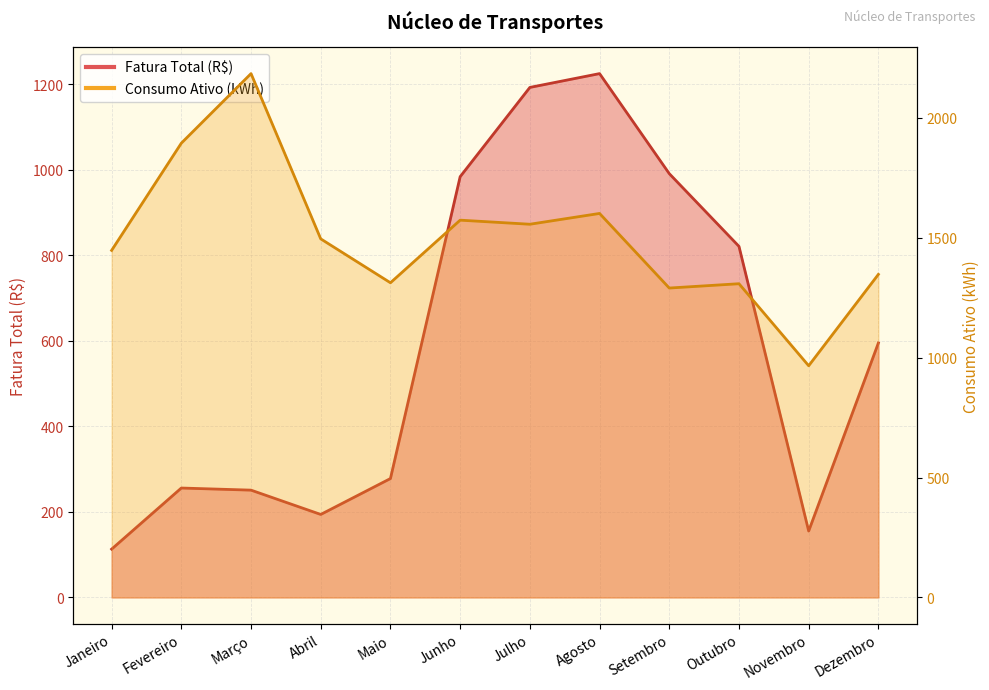

Between Abril and Fevereiro, which is larger?

Fevereiro